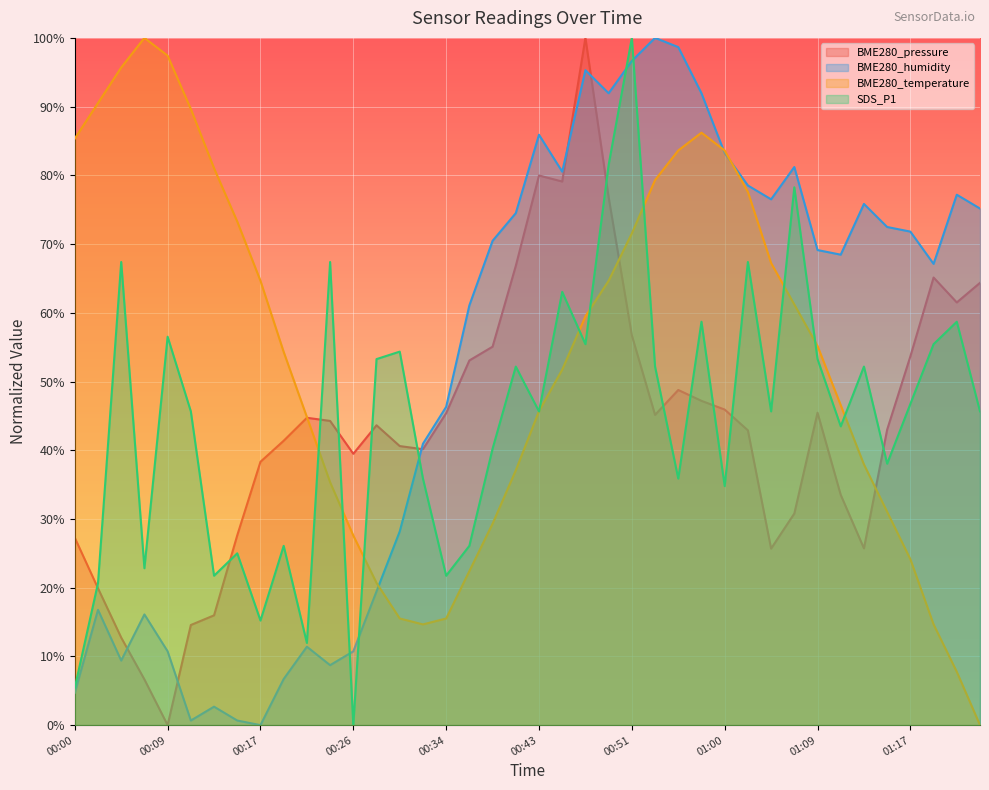

What is the average value of the BME280_temperature series?

0.5